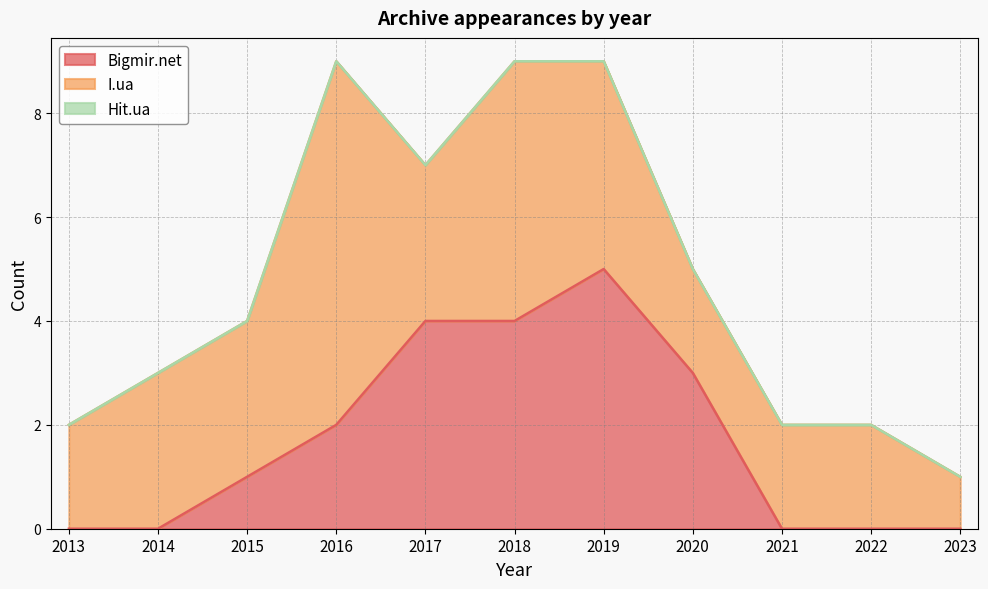

At 2022, list the series in order from largest to smallest.

I.ua, Bigmir.net, Hit.ua